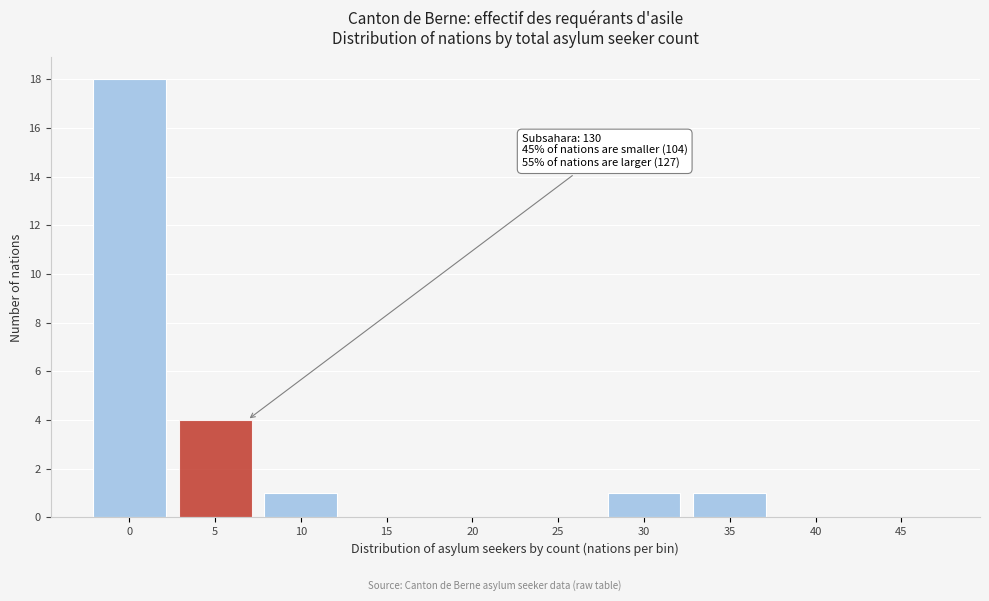

Reading left to right, extract all data points from this chart.

0=18	5=4	10=1	15=0	20=0	25=0	30=1	35=1	40=0	45=0